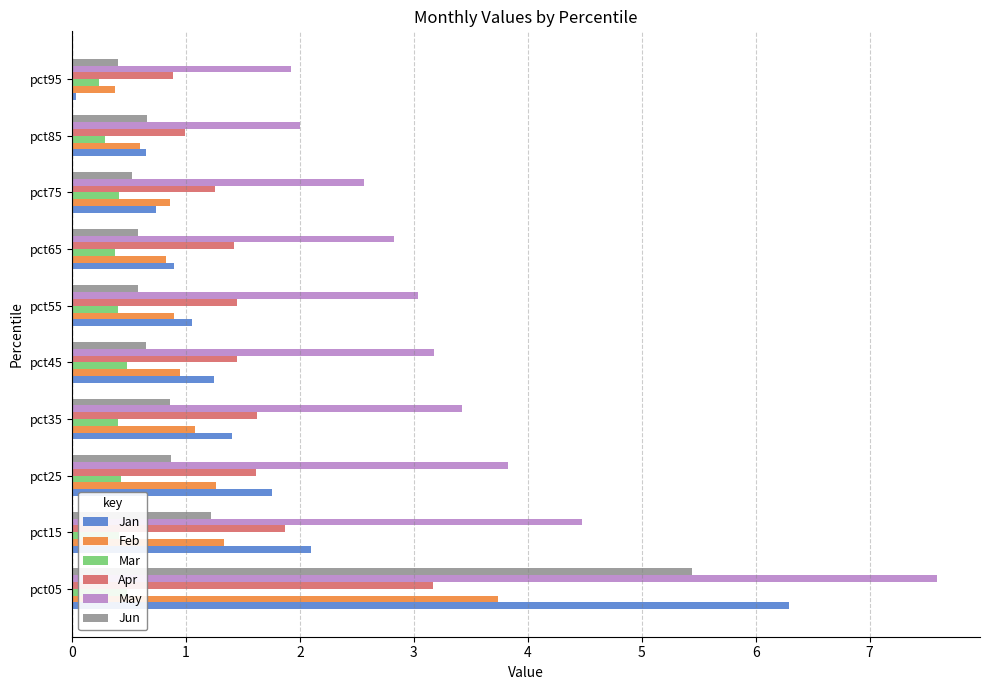

Rank the series by their maximum value, from lowest to highest.

Mar, Apr, Feb, Jun, Jan, May